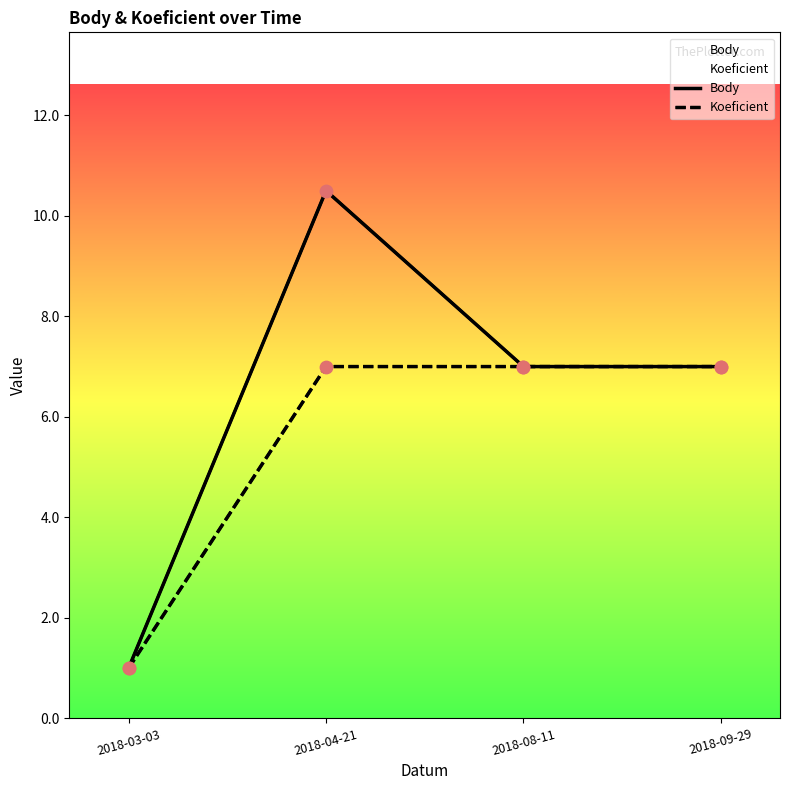

Which series reaches the minimum Y coordinate?

Body